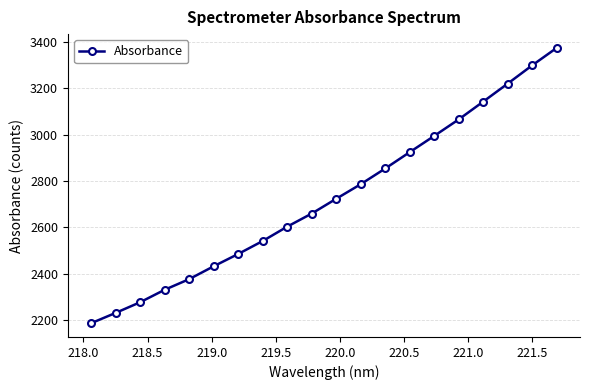

What is the maximum value shown in the chart?

3373.2